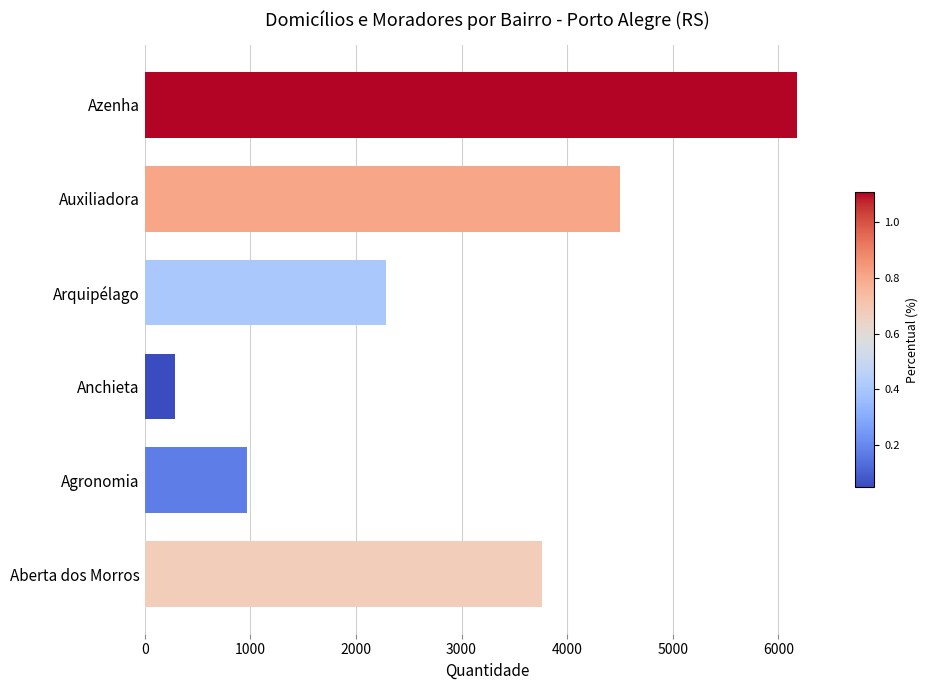

List the labels in order of value, largest first.

Azenha, Auxiliadora, Aberta dos Morros, Arquipélago, Agronomia, Anchieta